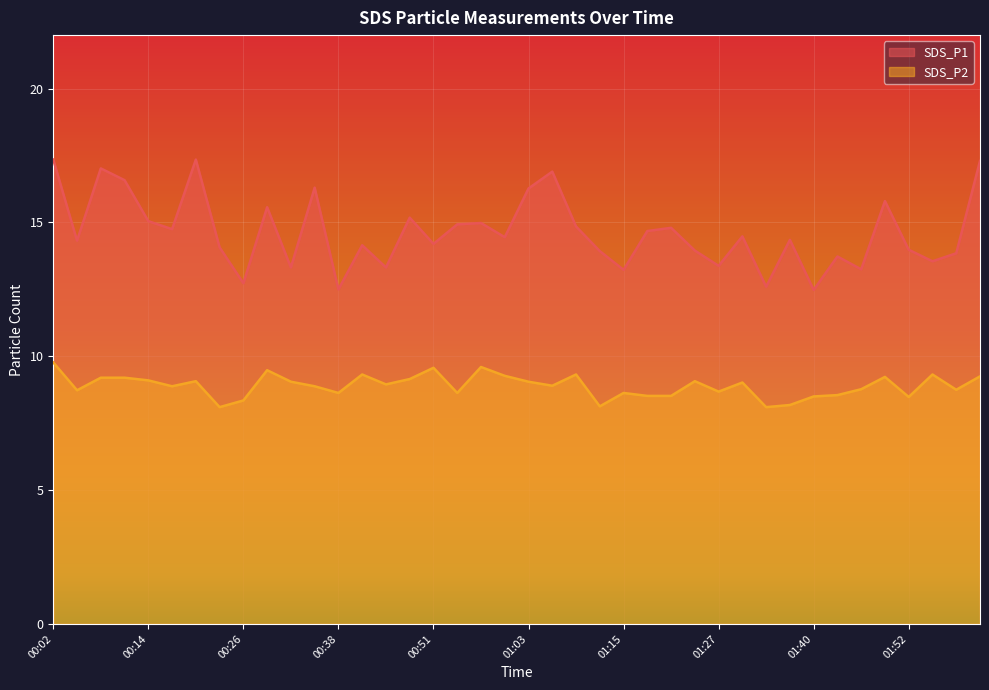

Rank the series by their maximum value, from highest to lowest.

SDS_P1, SDS_P2